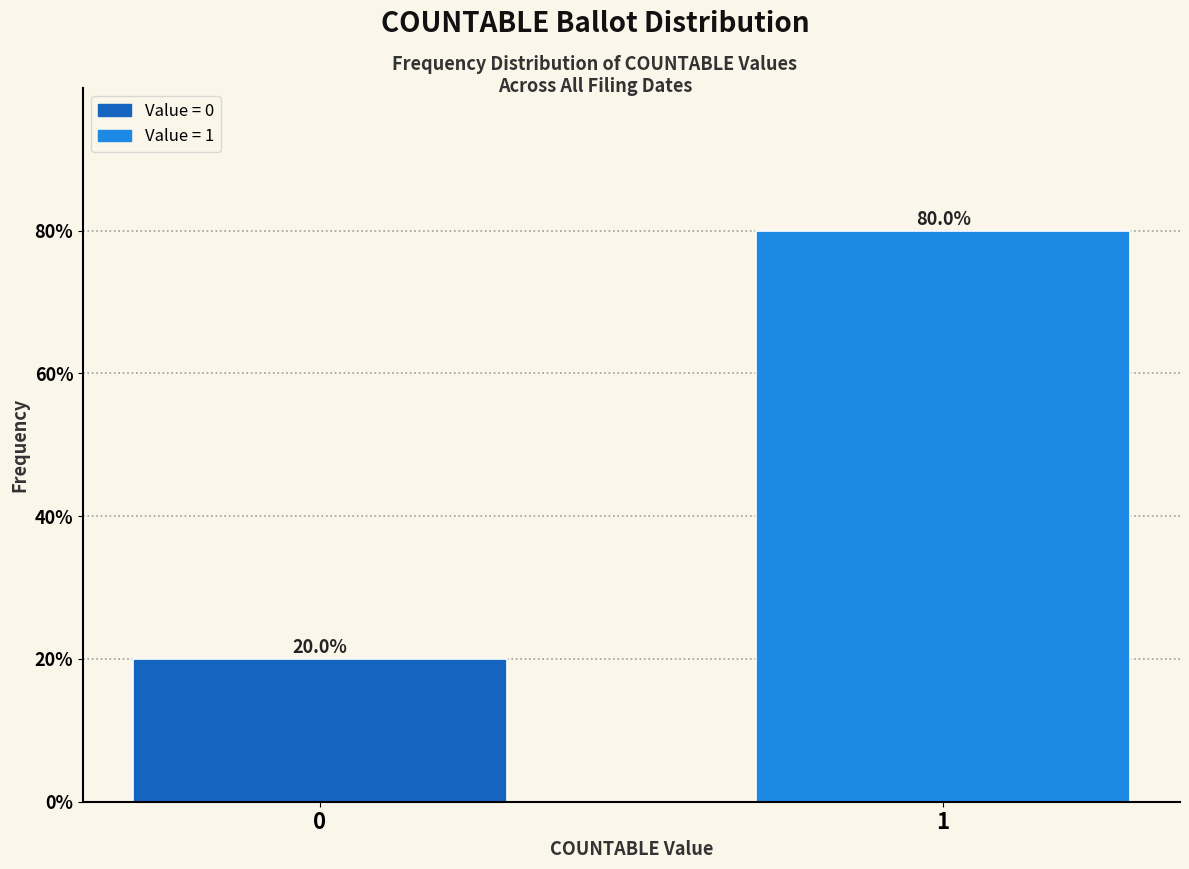

Reading left to right, extract all data points from this chart.

0=20	1=80